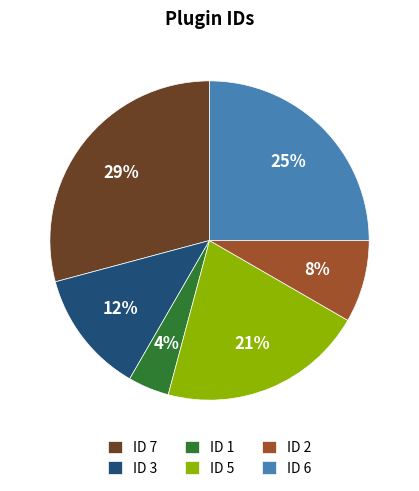

Does any single category account for the majority?

No